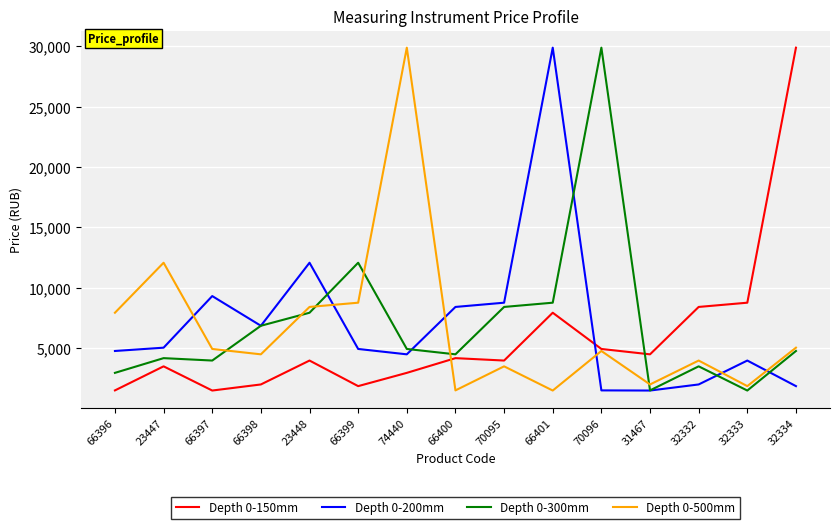

What is the highest value of the Depth 0-200mm series?

29874.0